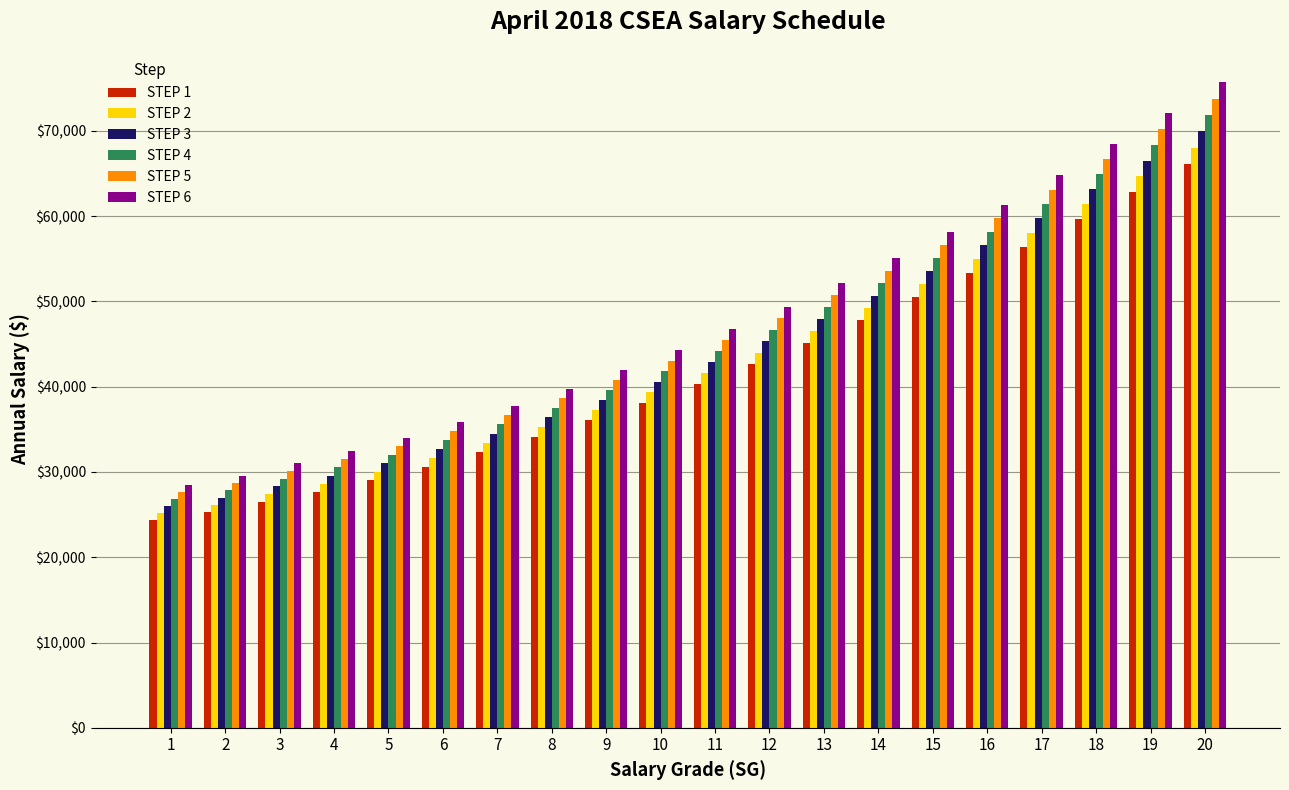

What is the difference between the highest and lowest values at 14?

7325